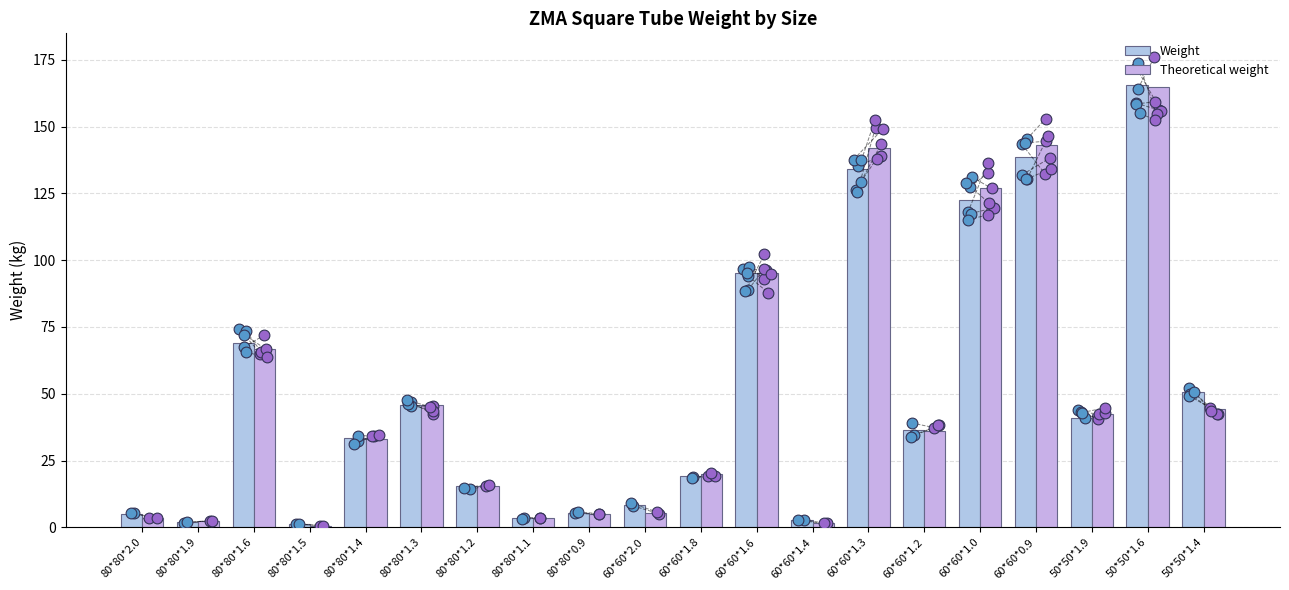

What are all the series names shown in the legend?

Weight, Theoretical weight